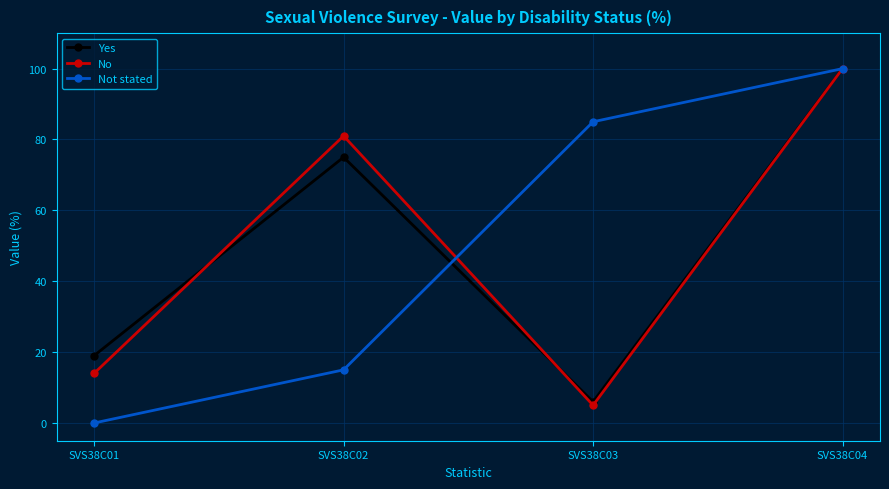

Reading left to right, what are all the values shown in this chart?

Yes: SVS38C01=19	SVS38C02=75	SVS38C03=6	SVS38C04=100
No: SVS38C01=14	SVS38C02=81	SVS38C03=5	SVS38C04=100
Not stated: SVS38C01=0	SVS38C02=15	SVS38C03=85	SVS38C04=100